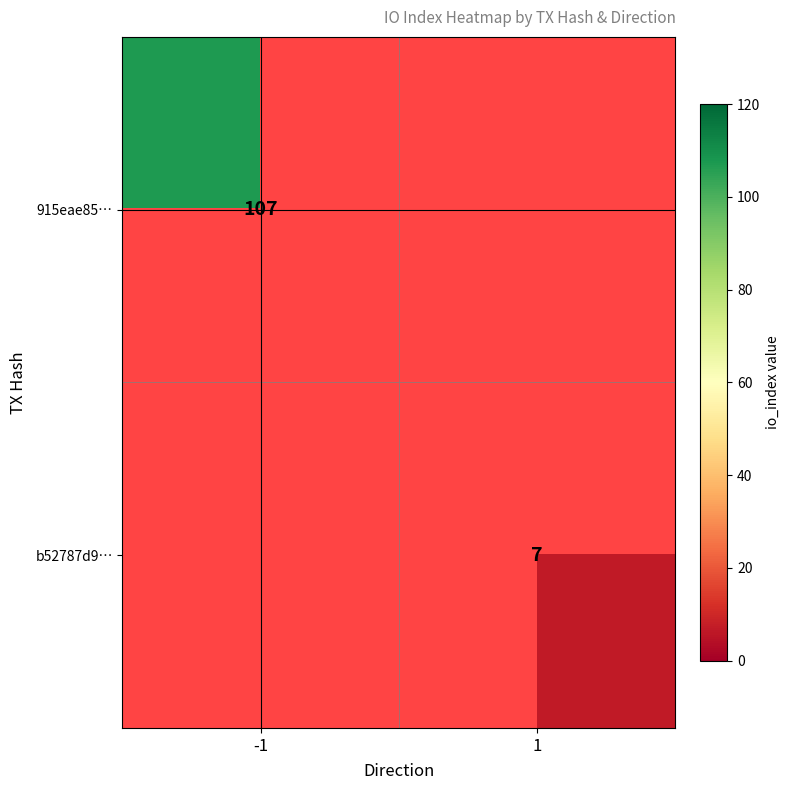

True or false: b52787d9… has a value of 7 at 1.

True